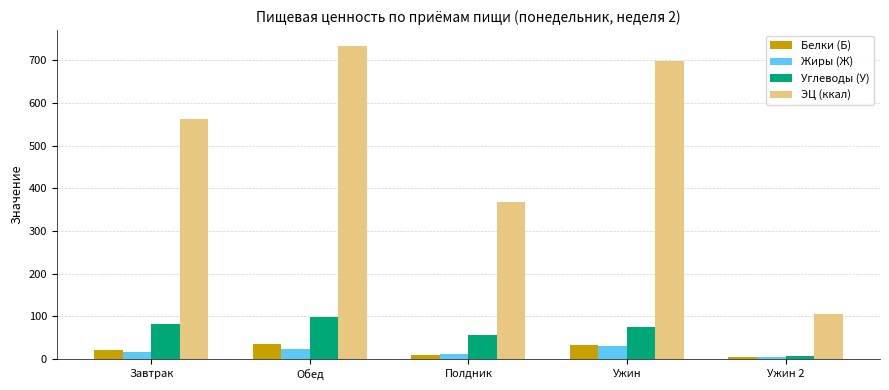

List the labels in order of ЭЦ (ккал) value, smallest first.

Ужин 2, Полдник, Завтрак, Ужин, Обед